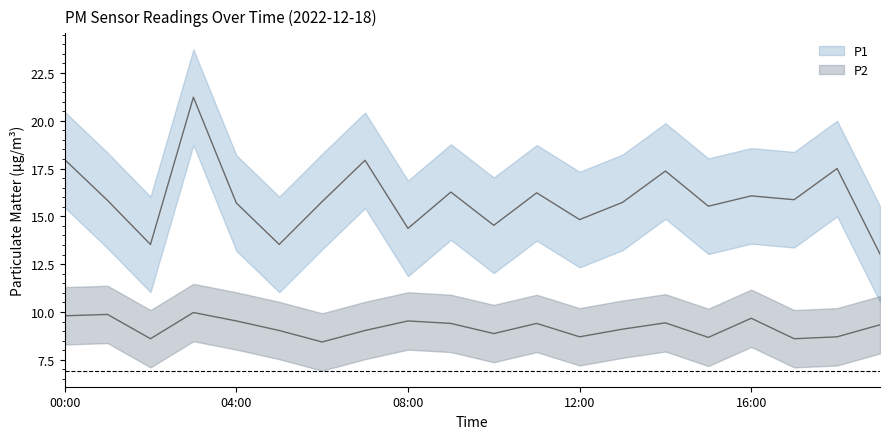

What is the spread (max minus min) of values at 13:00?

6.6